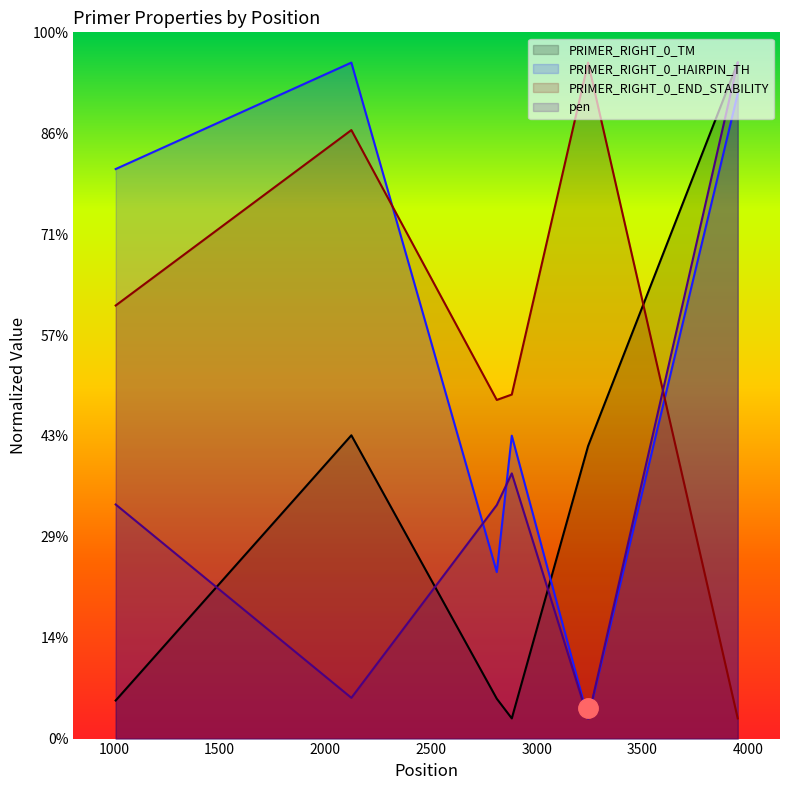

What is the sum of the PRIMER_RIGHT_0_HAIRPIN_TH values at 2811 and 2123?

83.5